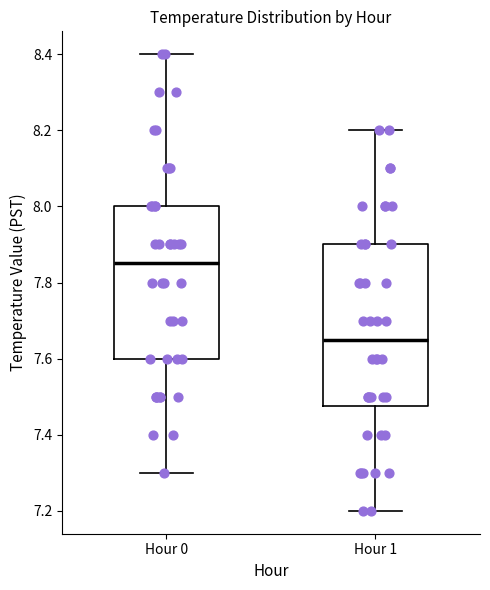

Which box has the highest median line?

Hour 0